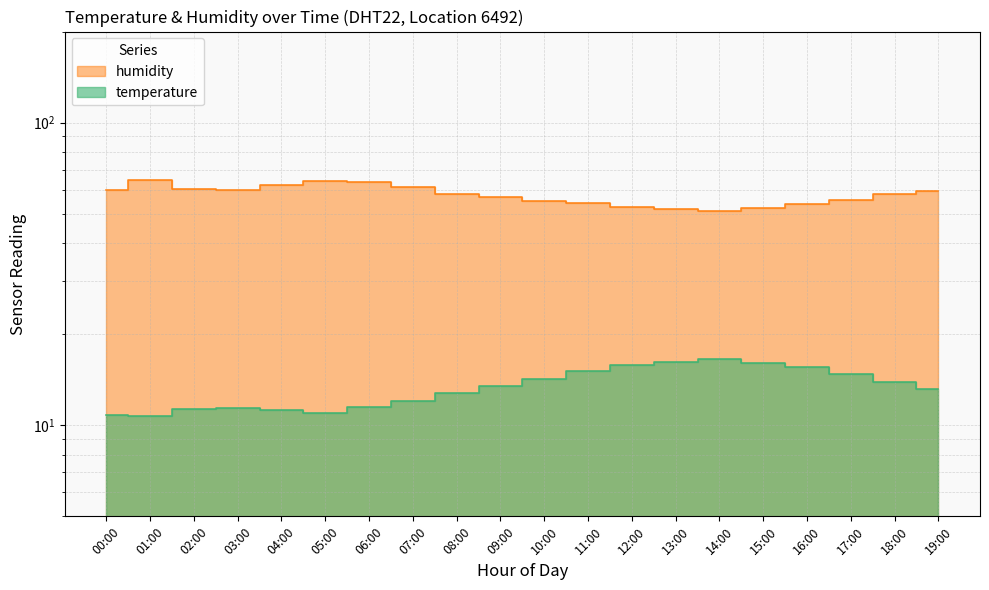

Reading left to right, extract all data points from this chart.

temperature: 00:00=10.8	01:00=10.8	02:00=11.3	03:00=11.4	04:00=11.2	05:00=11.0	06:00=11.5	07:00=12.0	08:00=12.8	09:00=13.5	10:00=14.2	11:00=15.1	12:00=15.8	13:00=16.2	14:00=16.5	15:00=16.1	16:00=15.6	17:00=14.8	18:00=13.9	19:00=13.2
humidity: 00:00=60.1	01:00=64.6	02:00=60.2	03:00=59.8	04:00=62.1	05:00=64.0	06:00=63.5	07:00=61.2	08:00=58.3	09:00=56.8	10:00=55.2	11:00=54.1	12:00=52.8	13:00=51.9	14:00=51.2	15:00=52.4	16:00=53.8	17:00=55.6	18:00=57.9	19:00=59.6